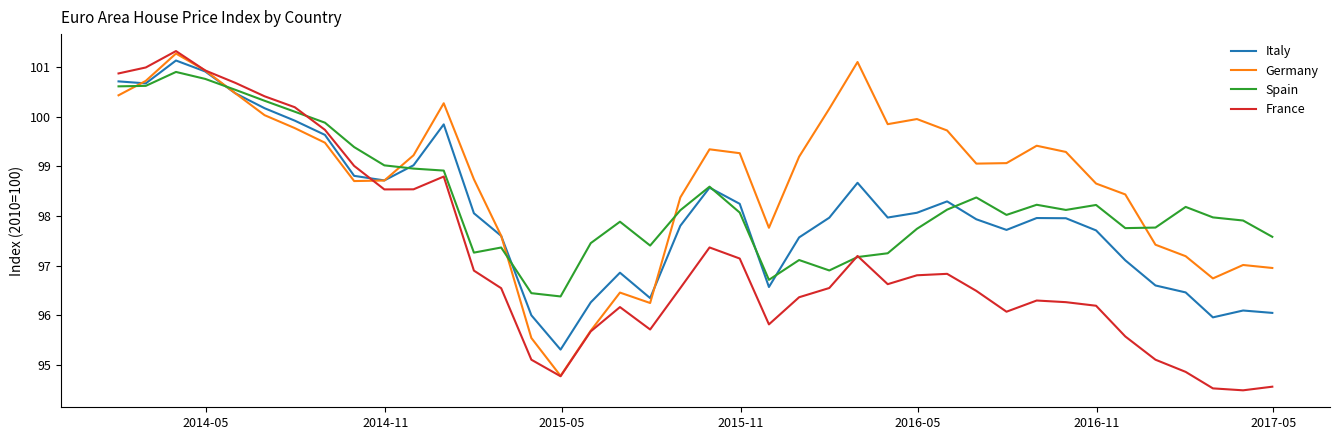

List the series in order of their overall mean, highest first.

Germany, Spain, Italy, France